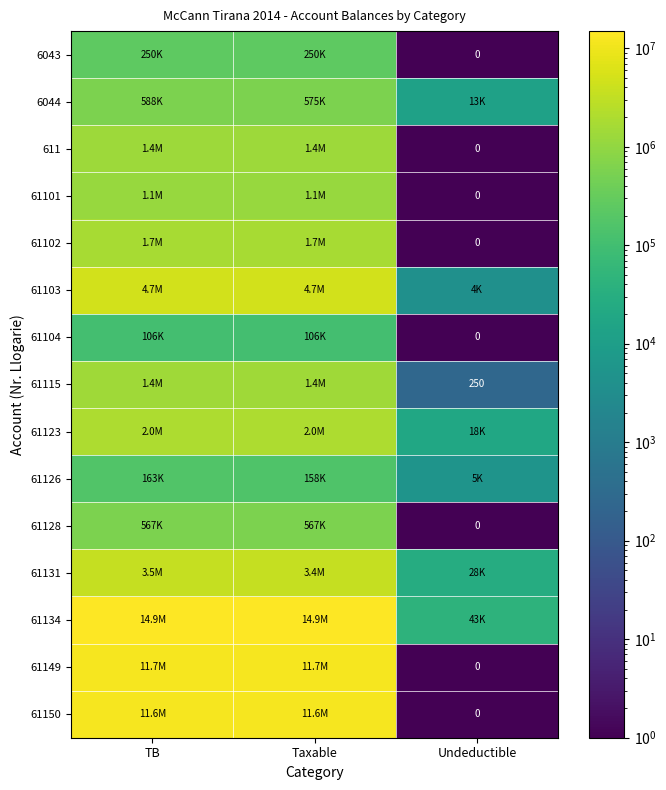

Rank the series by their maximum value, from lowest to highest.

61104, 61126, 6043, 61128, 6044, 61101, 611, 61115, 61102, 61123, 61131, 61103, 61150, 61149, 61134